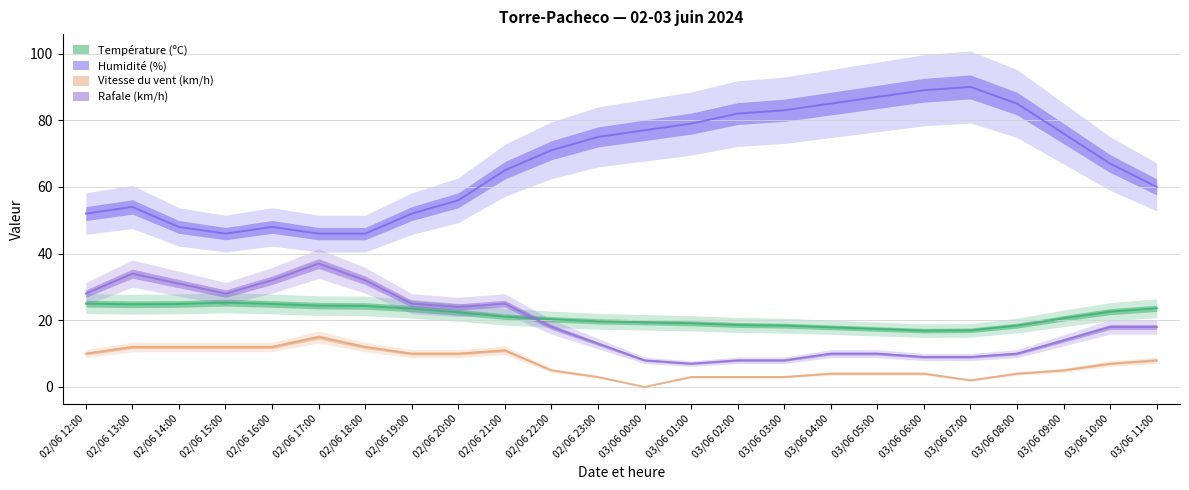

The Température (ºC) series shows 35.9 at 03/06 09:00. True or false?

False